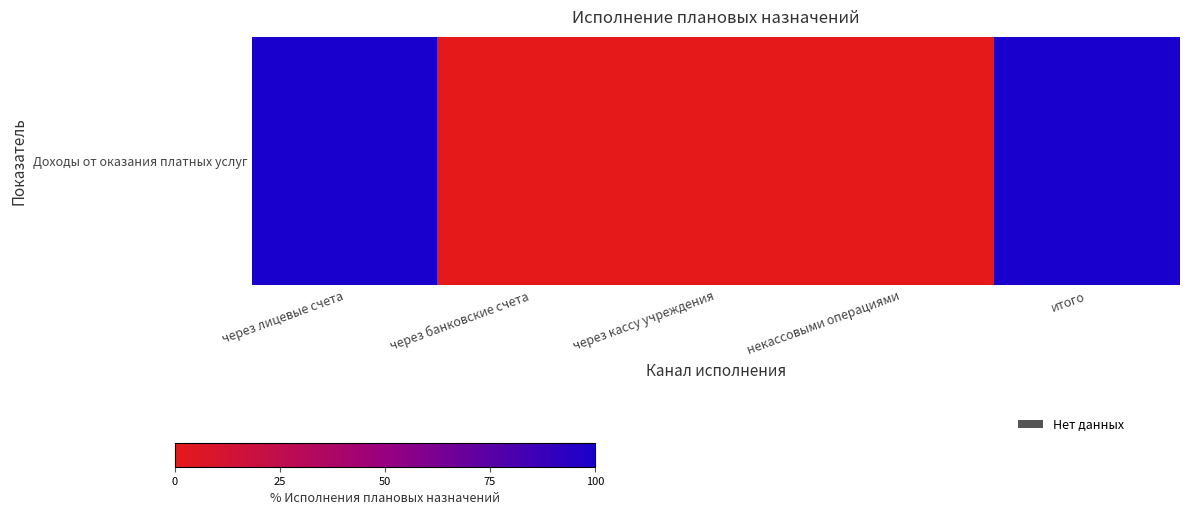

What is the difference between the values at через банковские счета and итого?

100